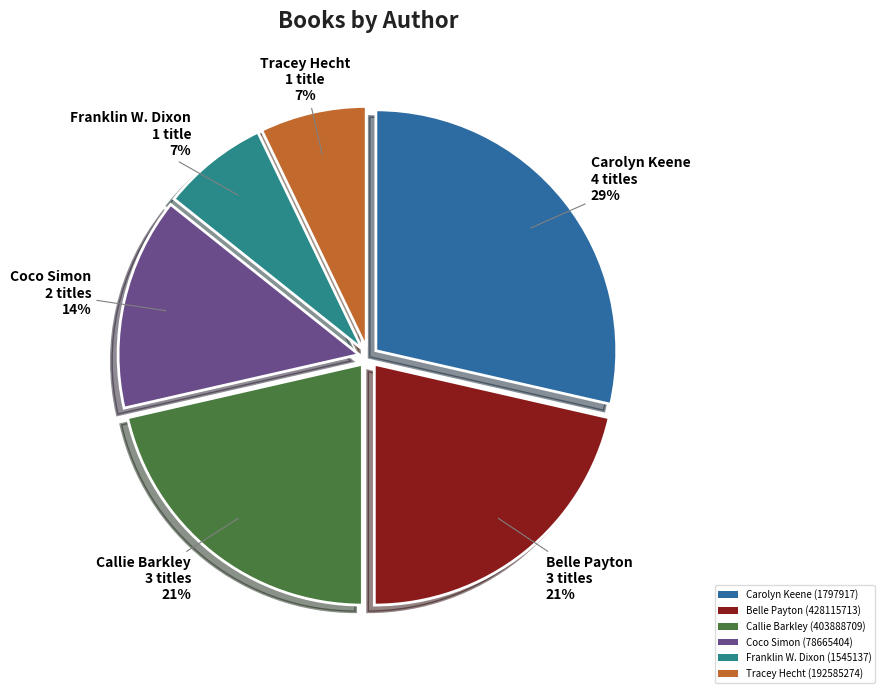

To the nearest percent, what portion does Franklin W. Dixon (1545137) represent?

7%